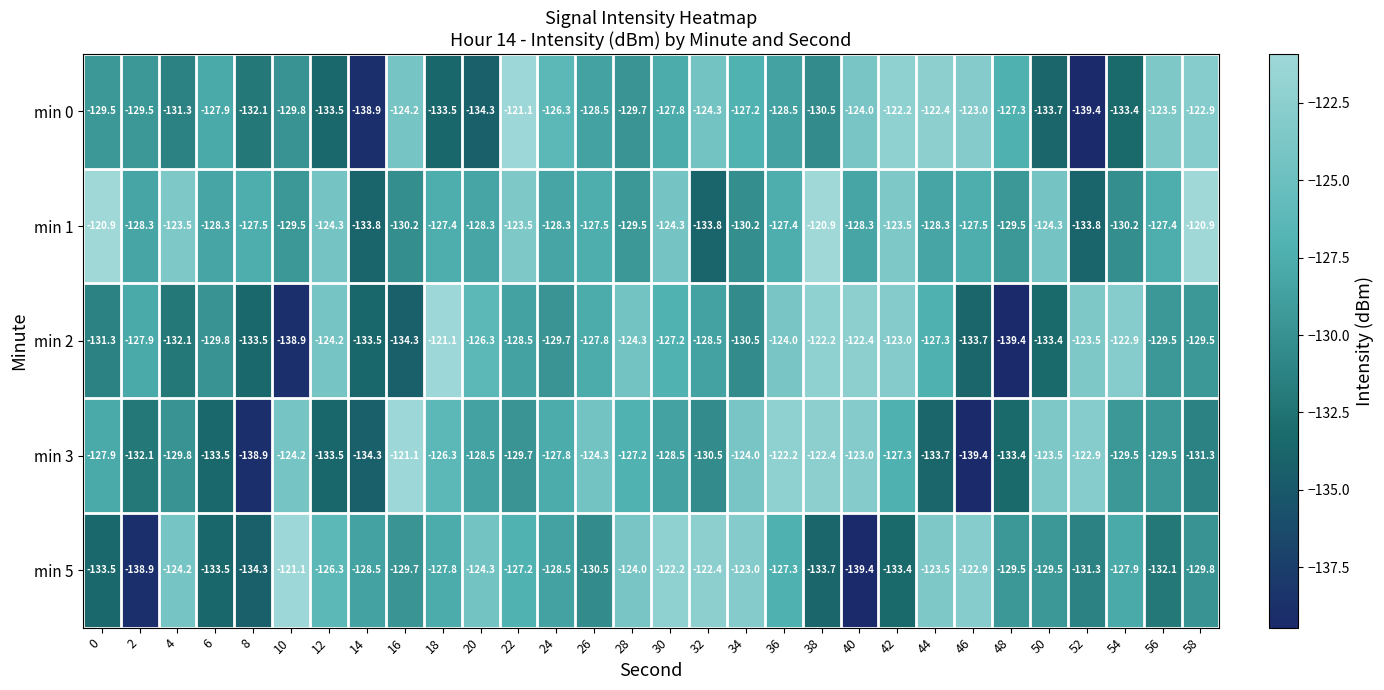

Is it true that min 0 equals -133.7 at 50?

True